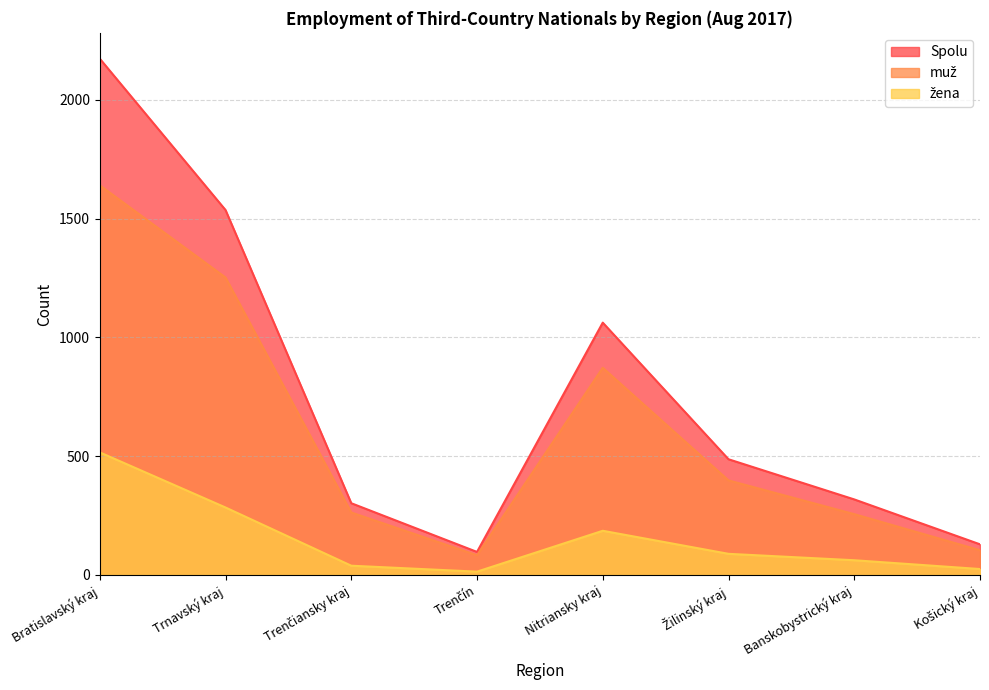

Does the chart display data point markers on the line(s)?

No